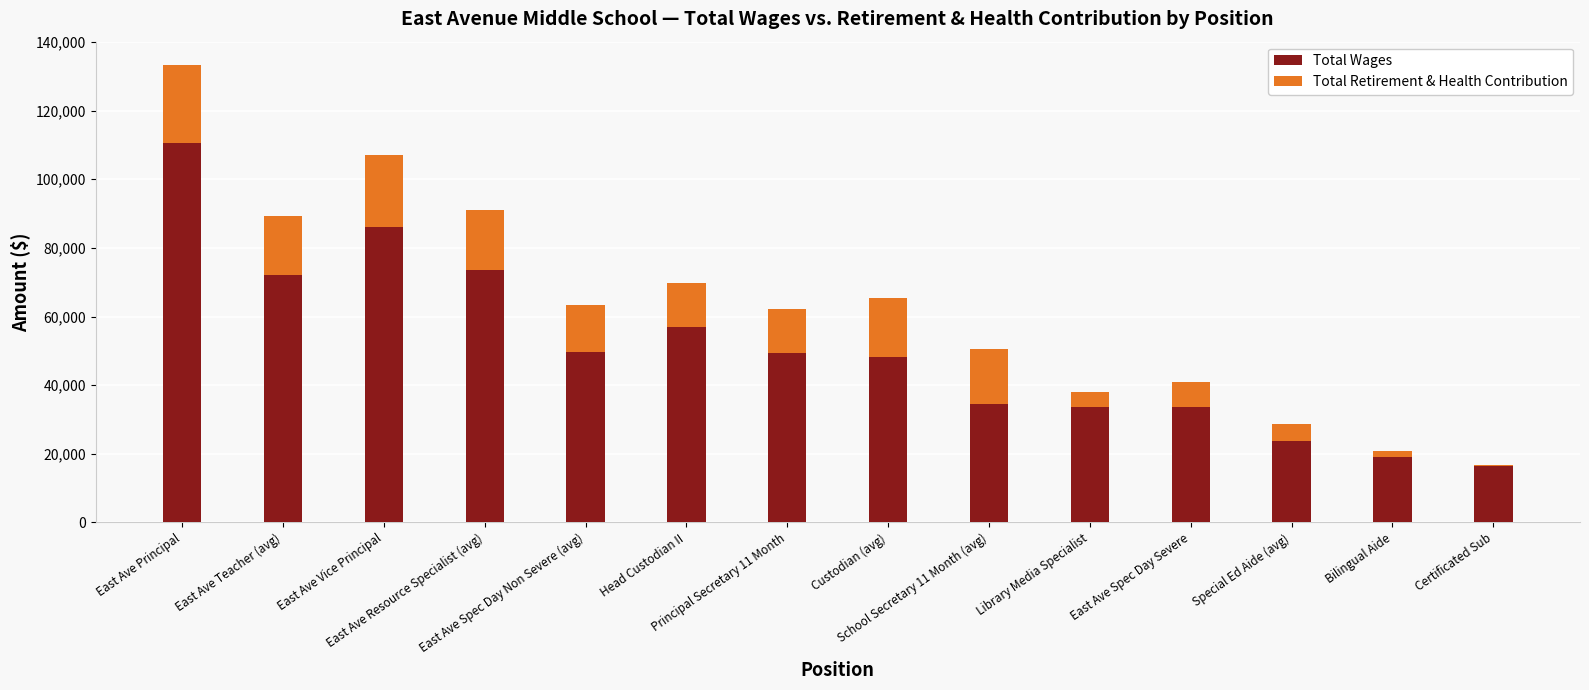

What is the maximum value for Total Wages?

110673